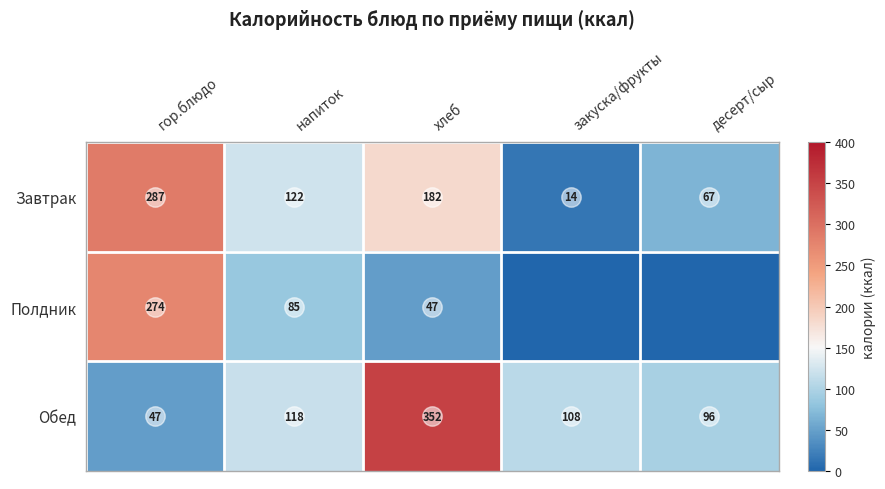

What is the sum of all Обед values?

721